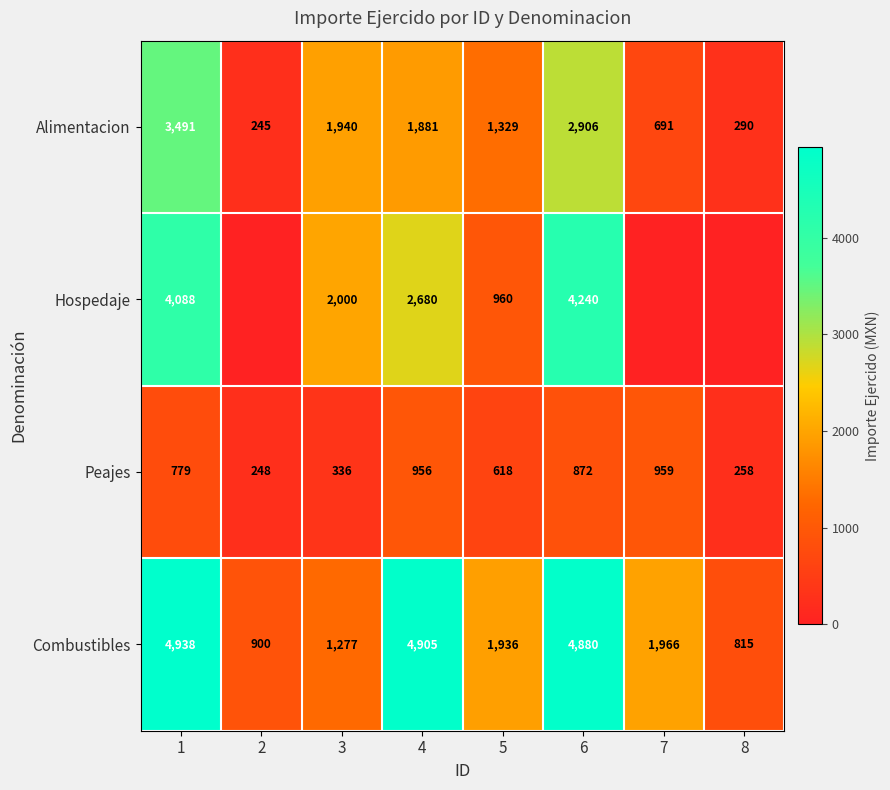

The value of Peajes at 7 is 327. True or false?

False